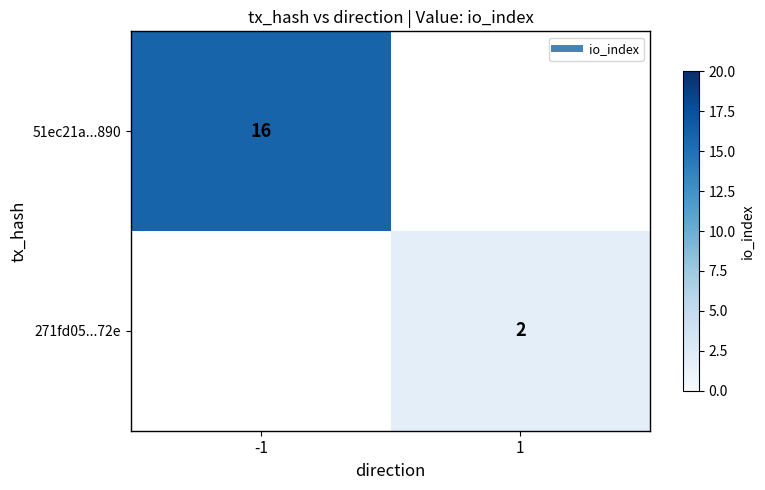

Rank the series at 1 from highest to lowest value.

51ec21a...890, 271fd05...72e